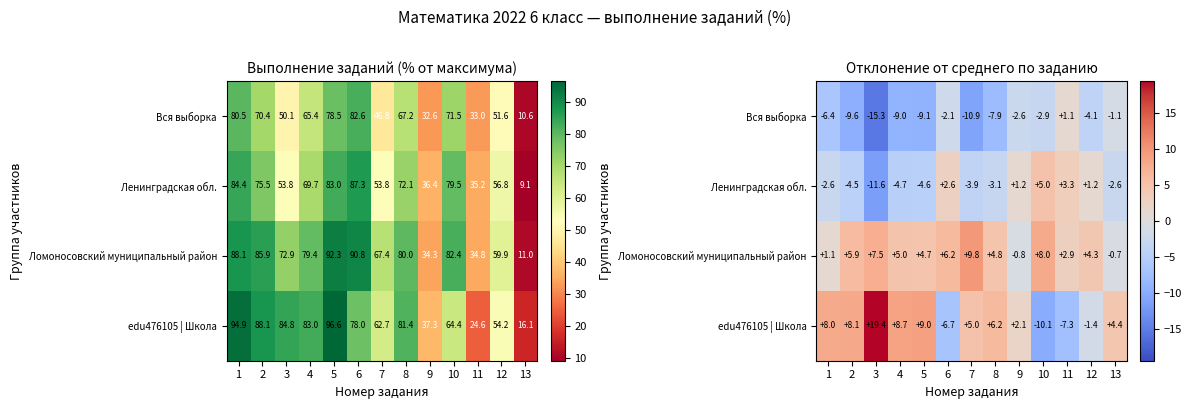

What is the average value of the Ломоносовский муниципальный район series?

4.5